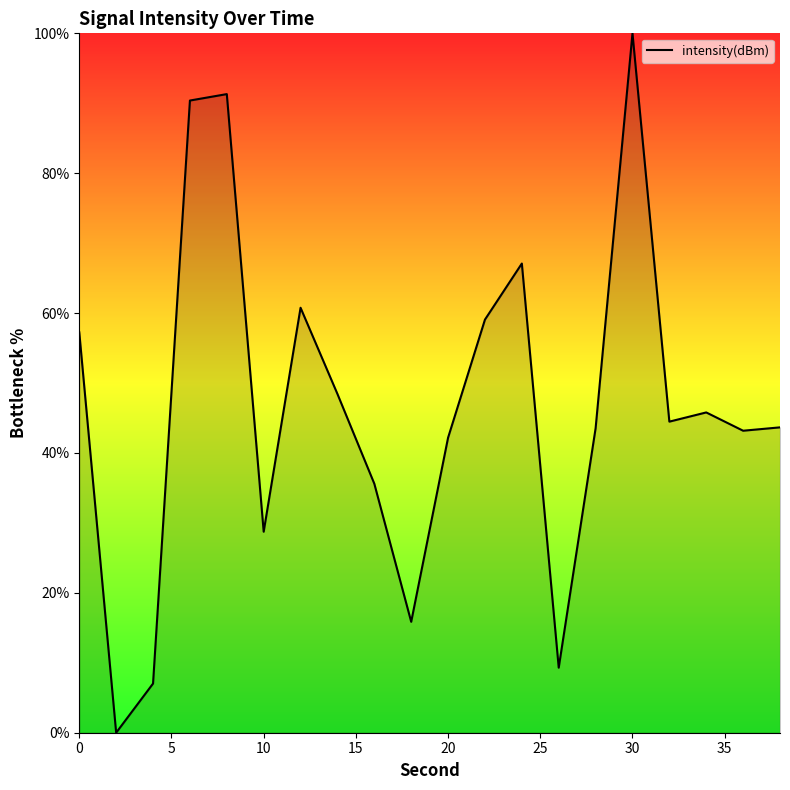

What is the difference between the maximum and minimum values?

100.0